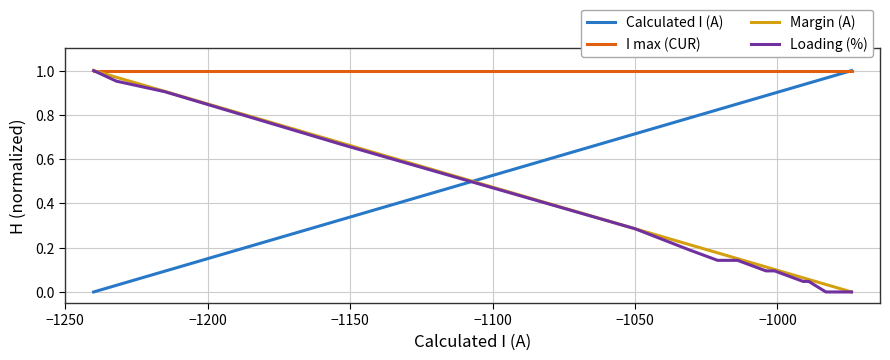

Reading left to right, list all the values displayed in this chart.

Calculated I (A): 0.0	0.0	0.1	0.3	0.7	0.8	0.8	0.8	0.8	0.8	0.9	0.9	0.9	0.9	0.9	1.0	1.0	1.0	1.0	1.0
I max (CUR): 1.0	1.0	1.0	1.0	1.0	1.0	1.0	1.0	1.0	1.0	1.0	1.0	1.0	1.0	1.0	1.0	1.0	1.0	1.0	1.0
Margin (A): 1.0	1.0	0.9	0.7	0.3	0.2	0.2	0.2	0.2	0.2	0.1	0.1	0.1	0.1	0.1	0.0	0.0	0.0	0.0	0.0
Loading (%): 1.0	1.0	0.9	0.7	0.3	0.2	0.1	0.1	0.1	0.1	0.1	0.1	0.1	0.0	0.0	0.0	0.0	0.0	0.0	0.0